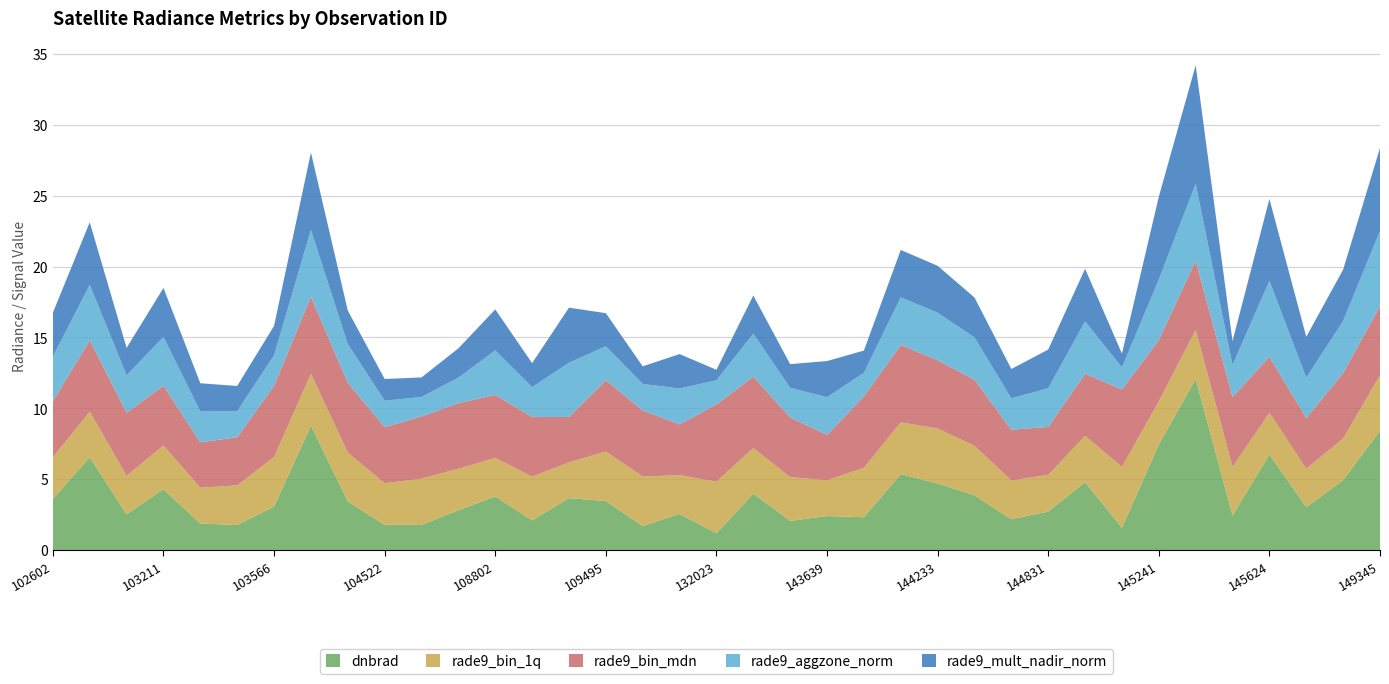

Reading left to right, extract all data points from this chart.

dnbrad: 3.6	6.6	2.5	4.3	1.9	1.8	3.1	8.8	3.4	1.8	1.8	2.8	3.8	2.1	3.7	3.5	1.7	2.6	1.2	4.0	2.1	2.4	2.3	5.4	4.7	3.9	2.2	2.7	4.8	1.6	7.5	12.1	2.4	6.8	3.0	4.9	8.4
rade9_bin_1q: 2.9	3.2	2.7	3.1	2.5	2.8	3.5	3.6	3.4	2.9	3.3	2.9	2.7	3.1	2.5	3.5	3.5	2.7	3.6	3.2	3.1	2.5	3.5	3.6	3.9	3.5	2.7	2.6	3.3	4.3	3.0	3.4	3.4	2.9	2.7	2.9	3.9
rade9_bin_mdn: 4.0	5.0	4.4	4.2	3.2	3.4	5.0	5.4	4.9	4.0	4.4	4.6	4.4	4.2	3.2	5.0	4.7	3.6	5.4	5.0	4.2	3.2	5.0	5.5	4.8	4.7	3.6	3.4	4.4	5.5	4.3	4.9	4.9	4.0	3.6	4.6	4.9
rade9_aggzone_norm: 3.1	3.9	2.6	3.4	2.2	1.8	2.1	4.7	2.7	1.9	1.4	1.8	3.1	2.1	3.8	2.4	1.9	2.5	1.7	3.0	2.1	2.7	1.7	3.4	3.3	3.0	2.2	2.7	3.7	1.5	4.3	5.4	2.3	5.3	2.8	3.7	5.3
rade9_mult_nadir_norm: 3.1	4.4	1.9	3.5	2.0	1.8	2.1	5.5	2.4	1.5	1.4	2.1	2.9	1.7	3.9	2.3	1.2	2.4	0.7	2.7	1.7	2.5	1.6	3.3	3.3	2.8	2.1	2.7	3.7	1.0	5.8	8.4	1.7	5.8	2.9	3.6	5.8